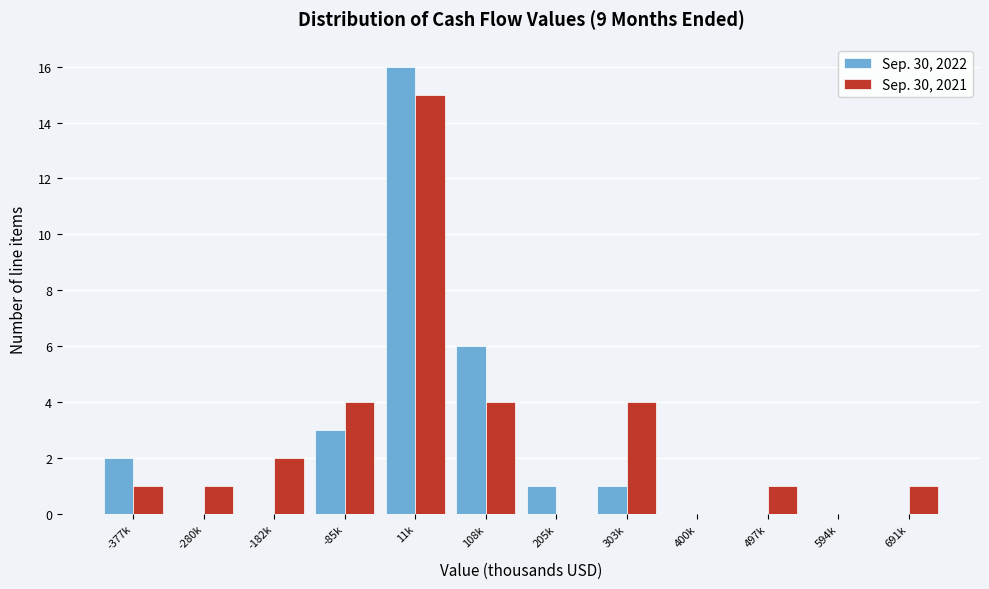

Reading left to right, list all the values displayed in this chart.

Sep. 30, 2022: -377k=2	-280k=0	-182k=0	-85k=3	11k=16	108k=6	205k=1	303k=1	400k=0	497k=0	594k=0	691k=0
Sep. 30, 2021: -377k=1	-280k=1	-182k=2	-85k=4	11k=15	108k=4	205k=0	303k=4	400k=0	497k=1	594k=0	691k=1